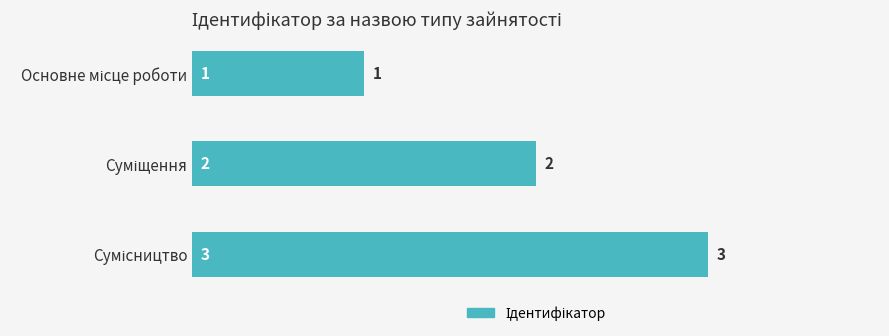

How many data points does each series have?

3